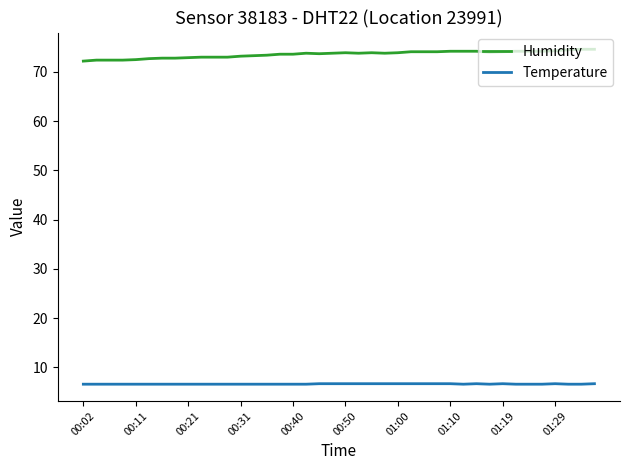

Rank the series by their maximum value, from lowest to highest.

Temperature, Humidity